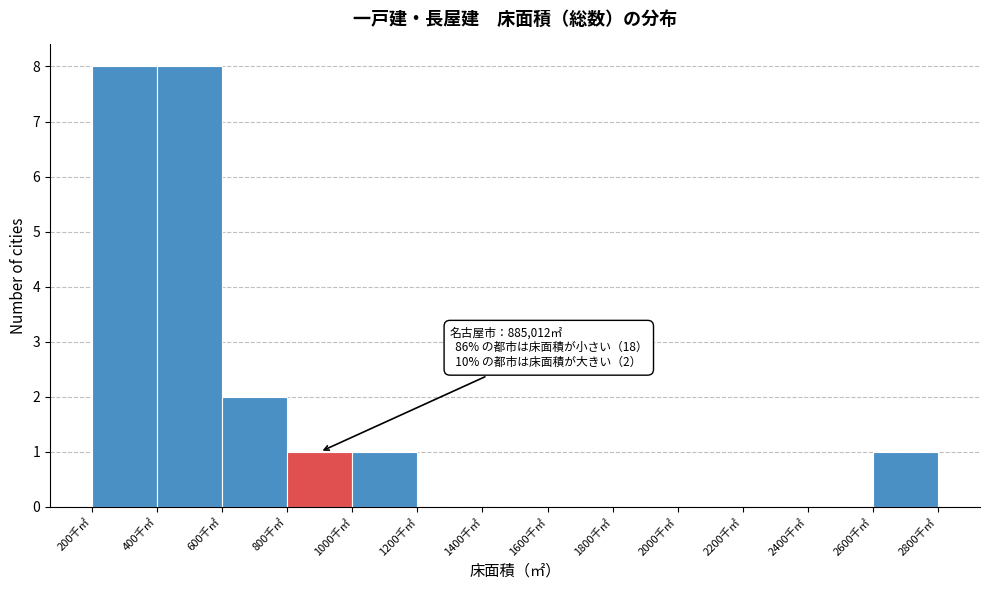

Reading left to right, transcribe all the data shown in this chart.

200千㎡=8	400千㎡=8	600千㎡=2	800千㎡=1	1000千㎡=1	1200千㎡=0	1400千㎡=0	1600千㎡=0	1800千㎡=0	2000千㎡=0	2200千㎡=0	2400千㎡=0	2600千㎡=1